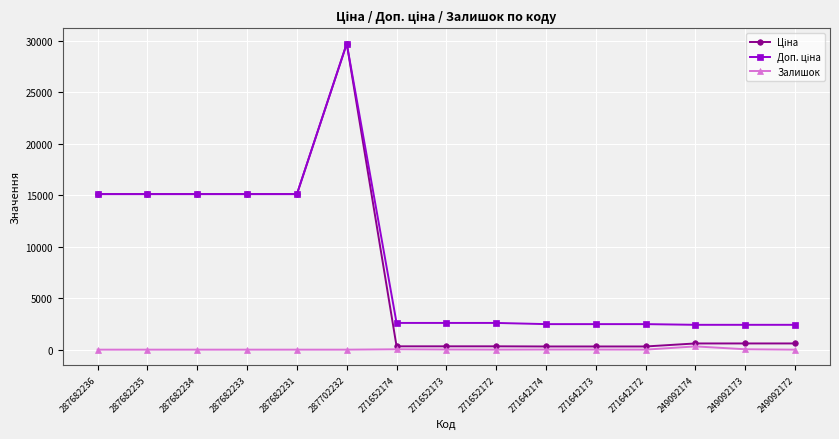

Count the number of data series in this chart.

3